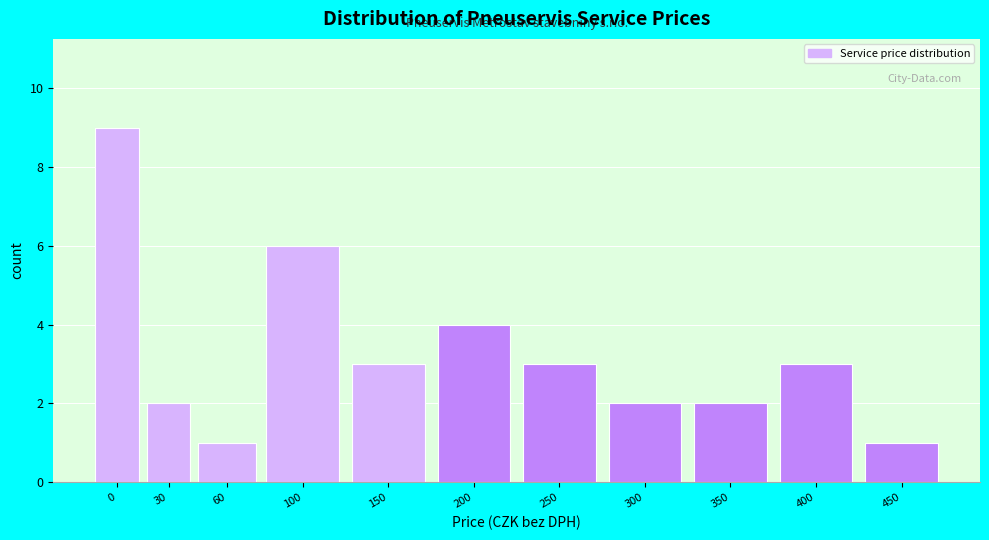

Reading left to right, transcribe all the data shown in this chart.

9	2	1	6	3	4	3	2	2	3	1